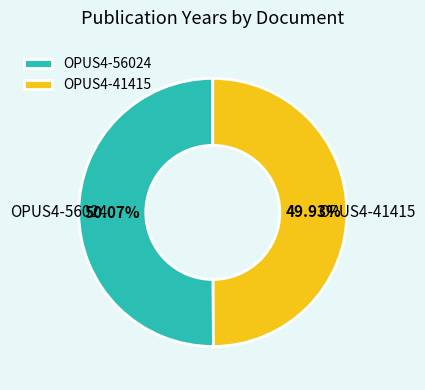

To the nearest percent, what is the combined percentage of OPUS4-41415 and OPUS4-56024?

100%